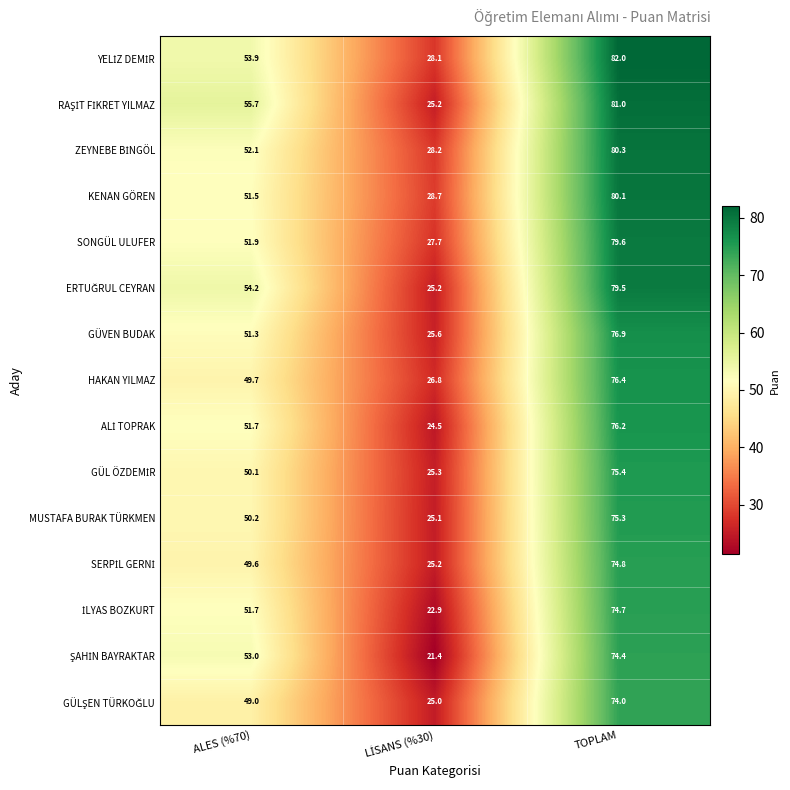

Where is HAKAN YILMAZ nearest to the value 51?

ALES (%70)